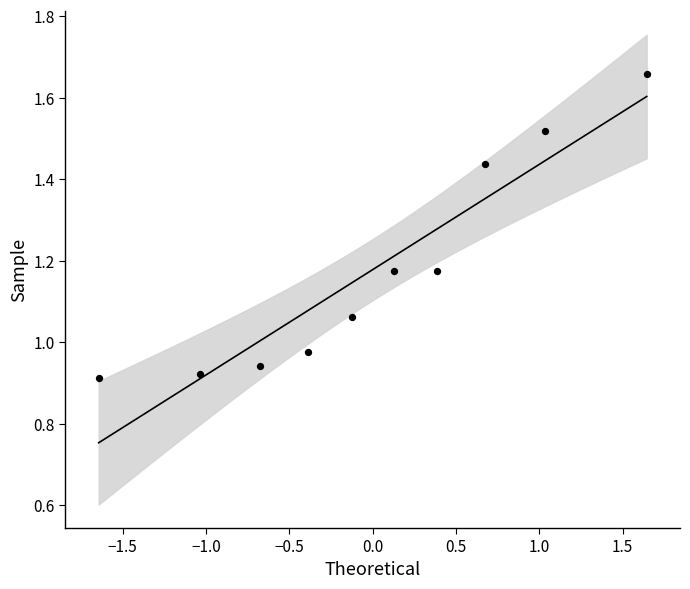

What is the range of Y values (max minus min)?

0.7